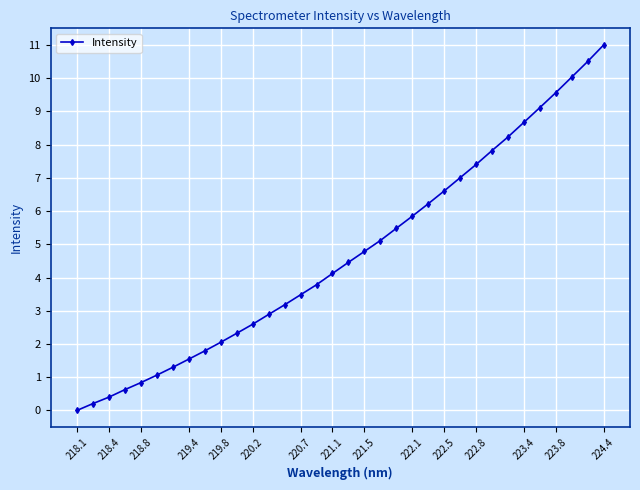

What is the value of the 6th point from the left?

1.1